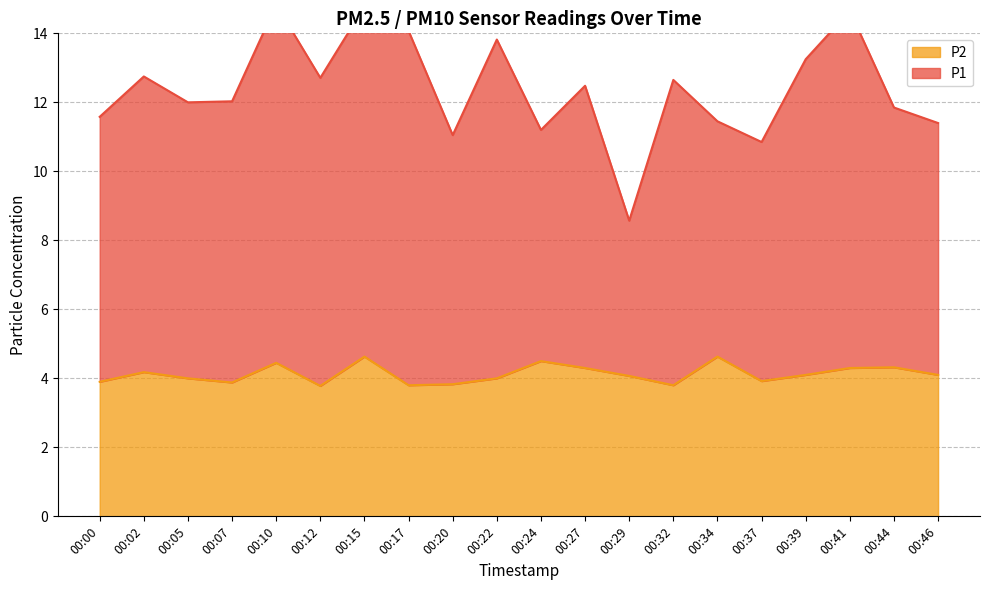

True or false: P2 and P1 cross at least once.

False